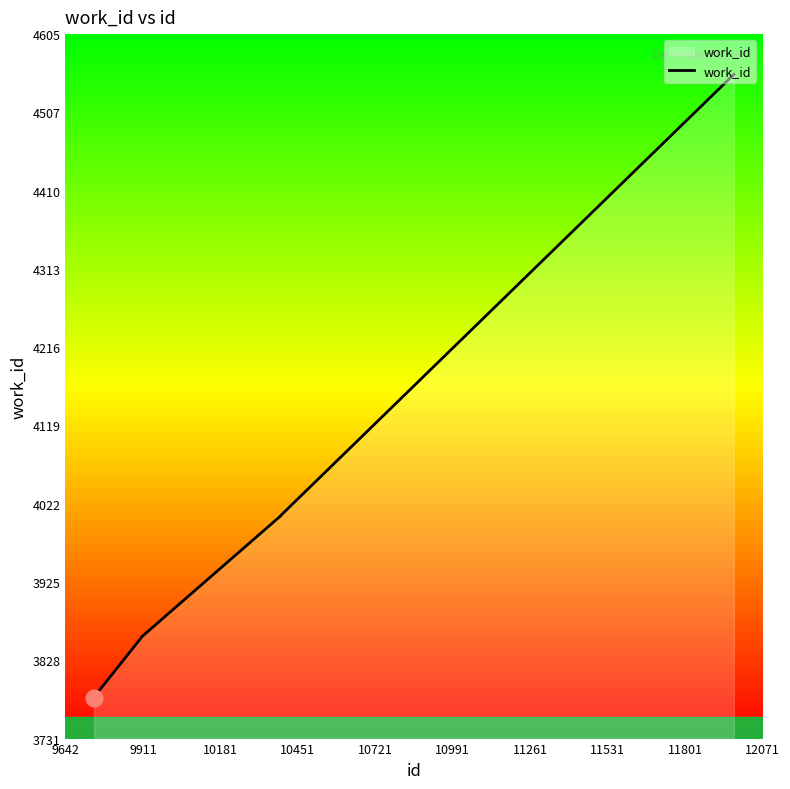

What is the difference between the maximum and minimum values?

774